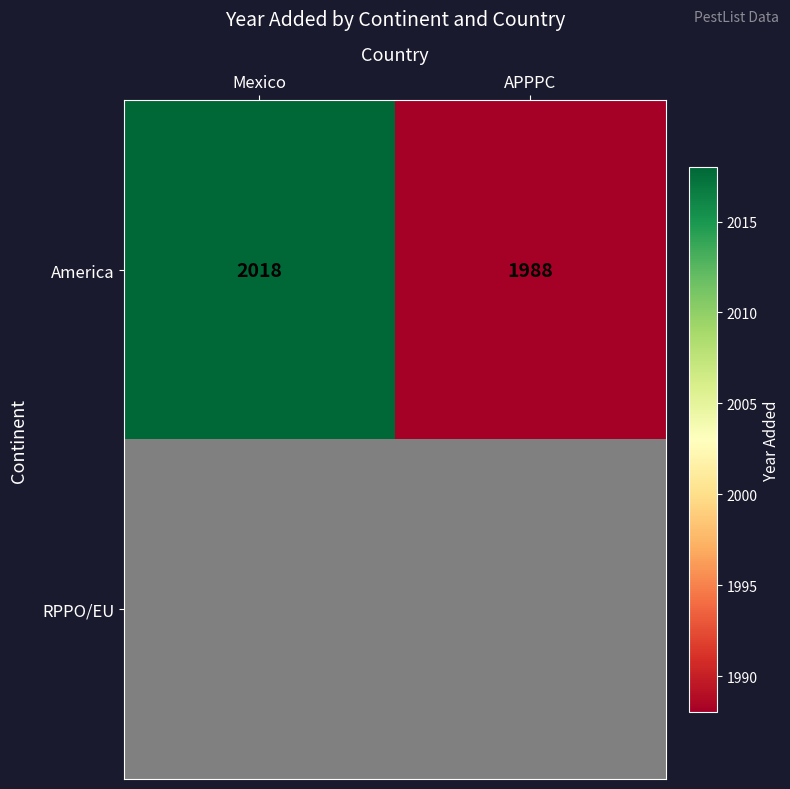

True or false: America has a value of 1222 at Mexico.

False